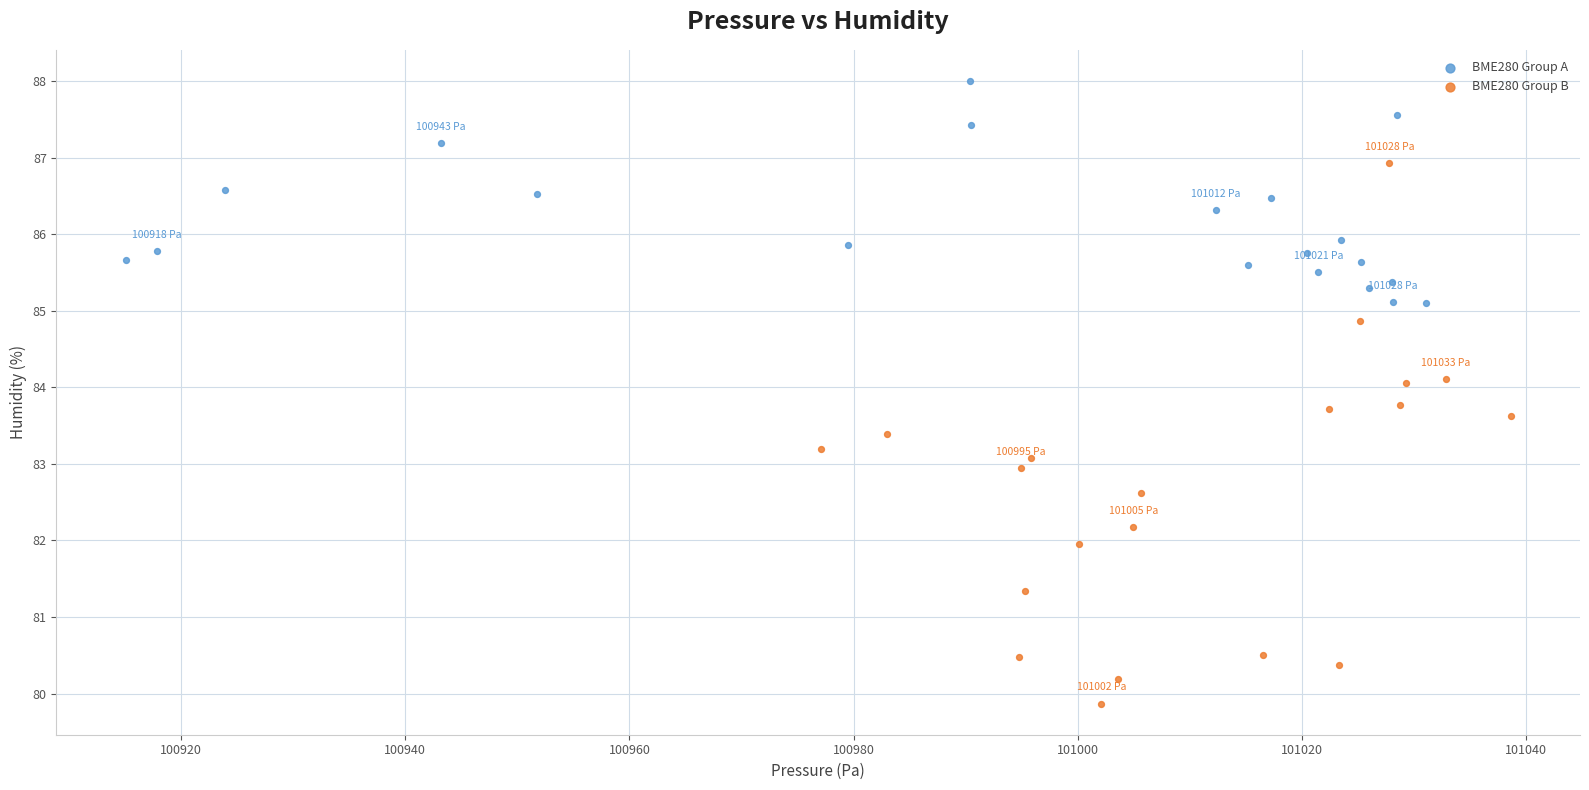

Which series has the largest Y range (max minus min)?

BME280 Group B